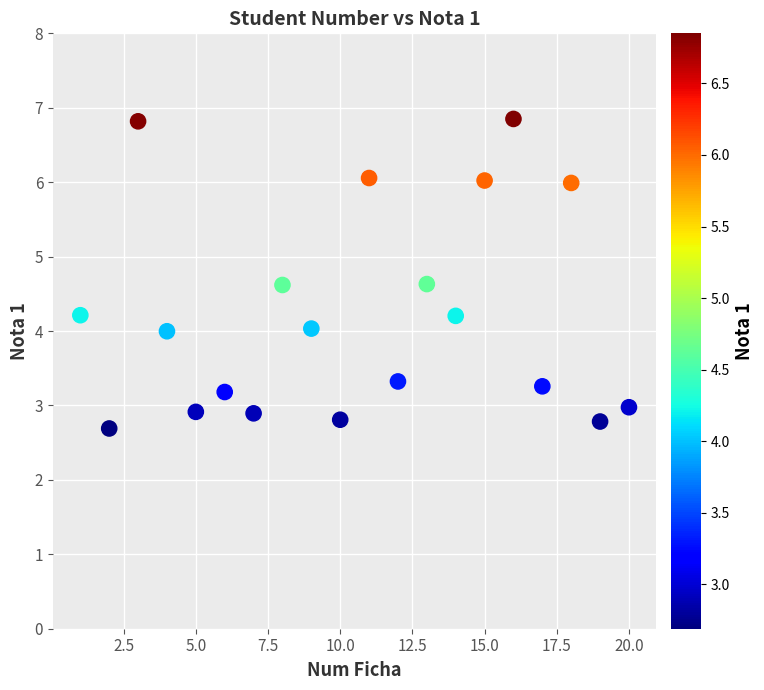

What is the range of X values (max minus min)?

19.0